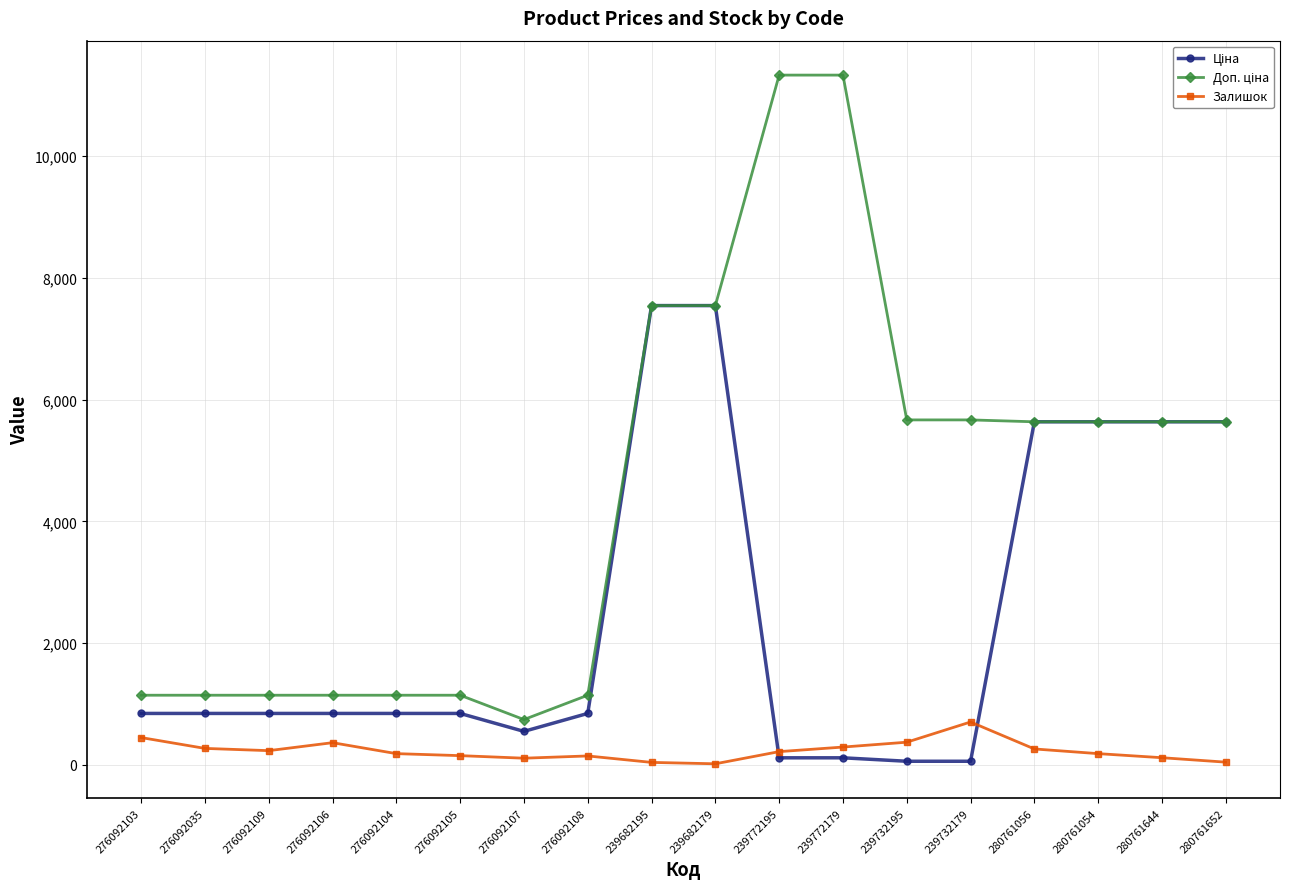

What is the highest value of the Залишок series?

702.0